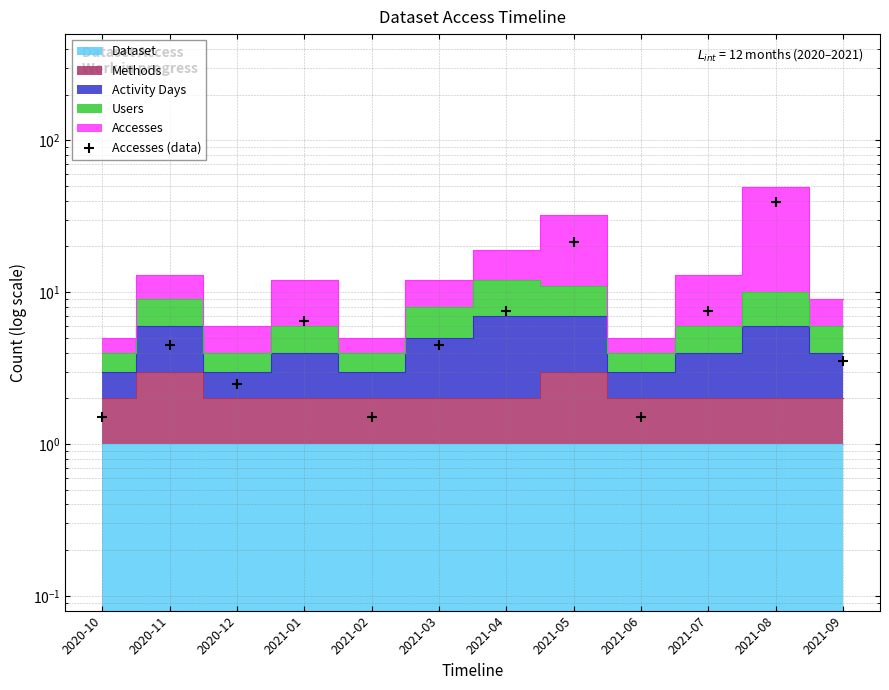

Approximately how many times larger is the value at 2020-12 compared to 2021-09?

0.7